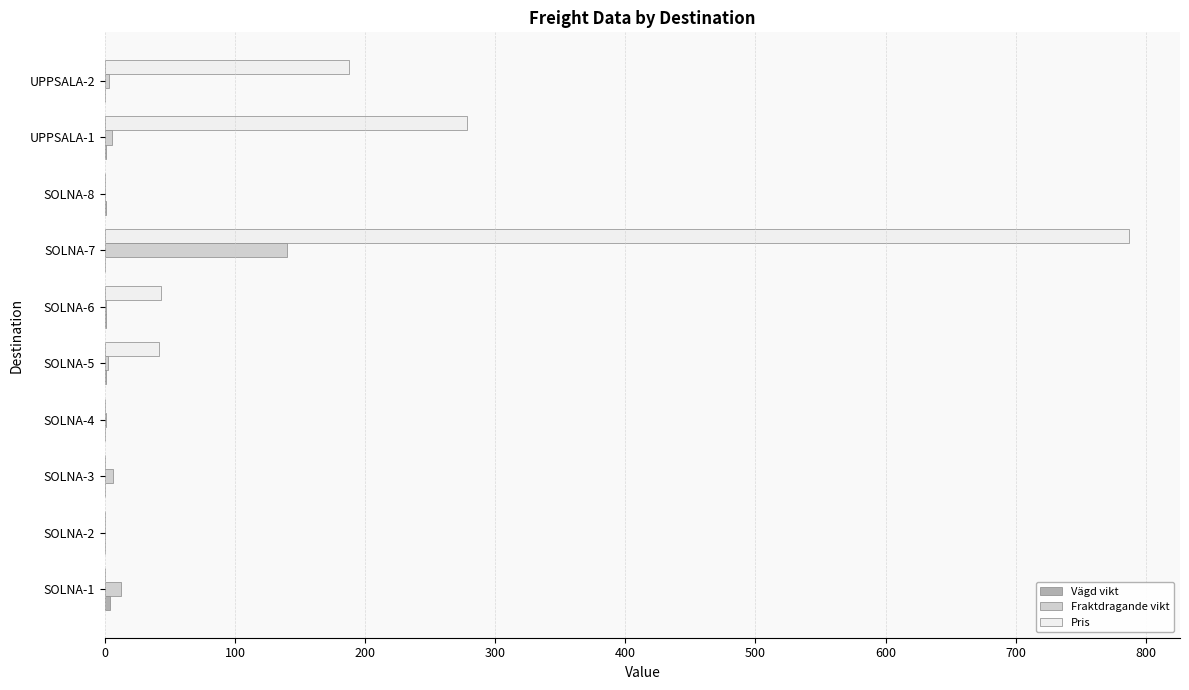

What is the sum of all Pris values?

1337.4